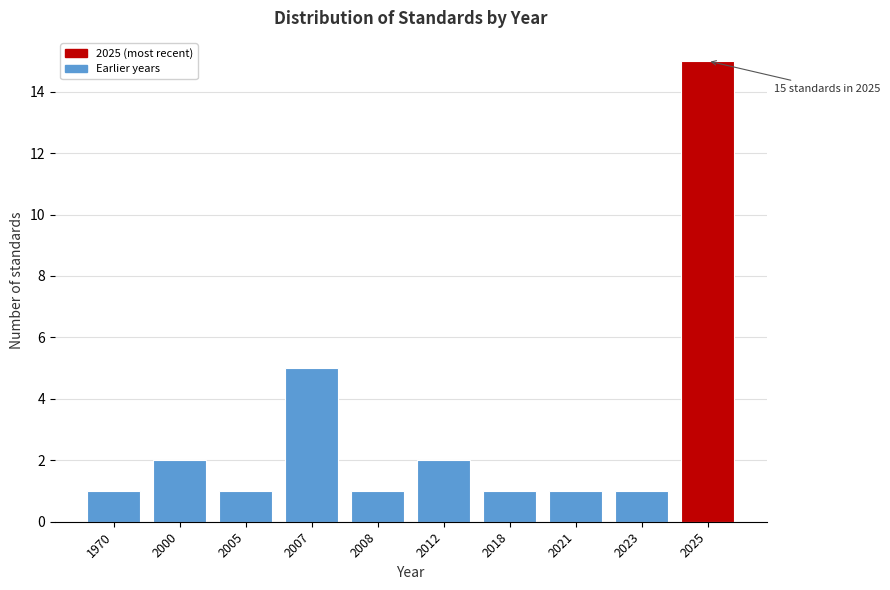

Reading right to left, extract all data points from this chart.

15	1	1	1	2	1	5	1	2	1